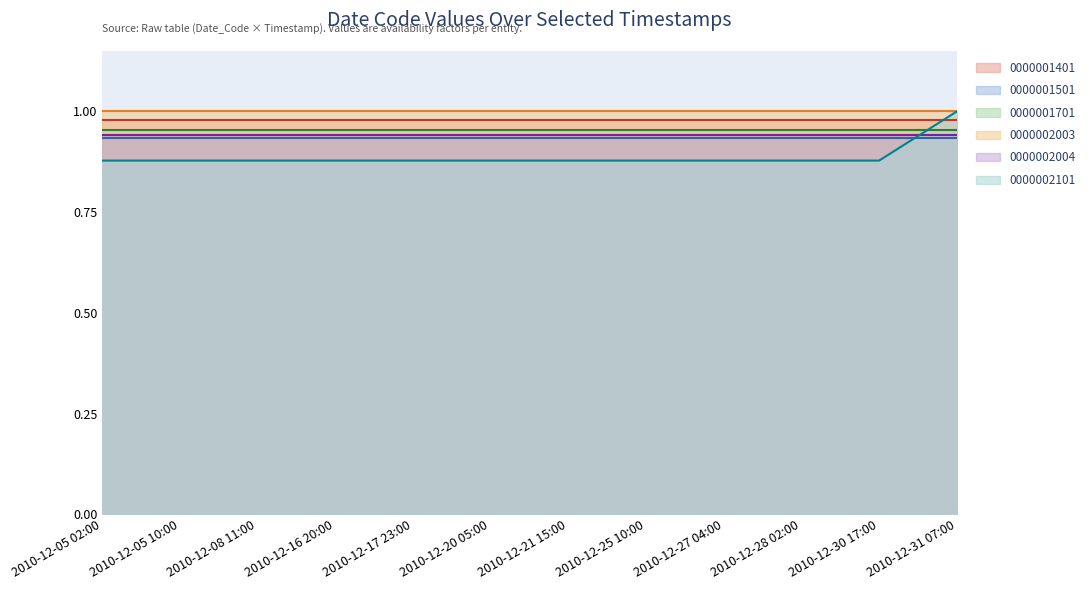

Between 2010-12-20 05:00 and 2010-12-21 15:00, which is larger?

2010-12-20 05:00